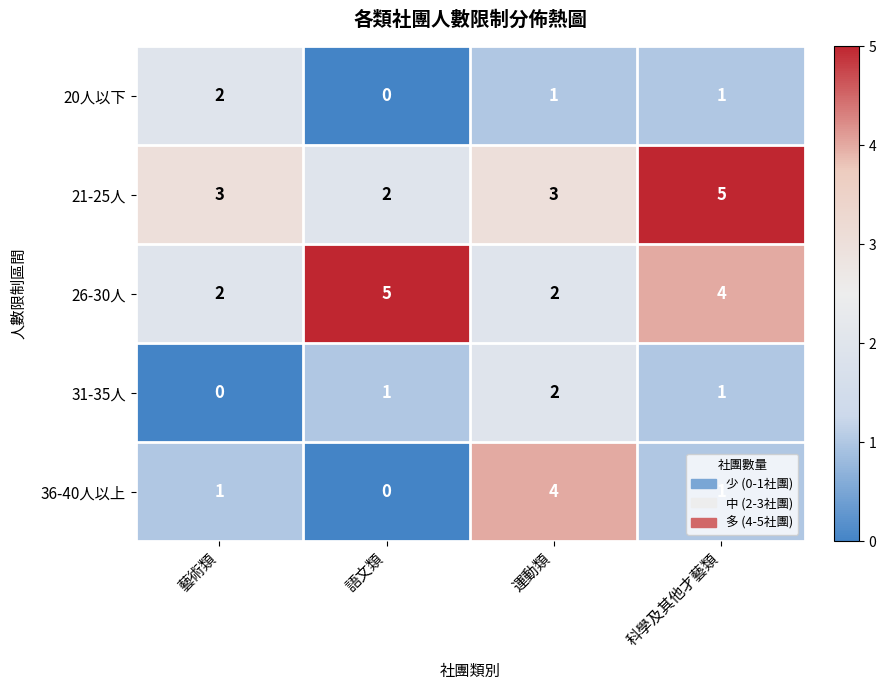

Count the 36-40人以上 values in the range 1 to 4.

3